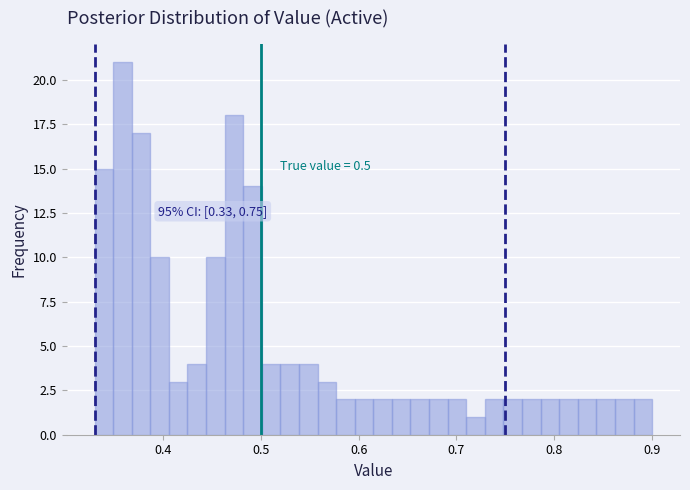

Around what value on the x-axis is the tallest bar? Give the approximate position of its centre, as read against the axis.

0.36